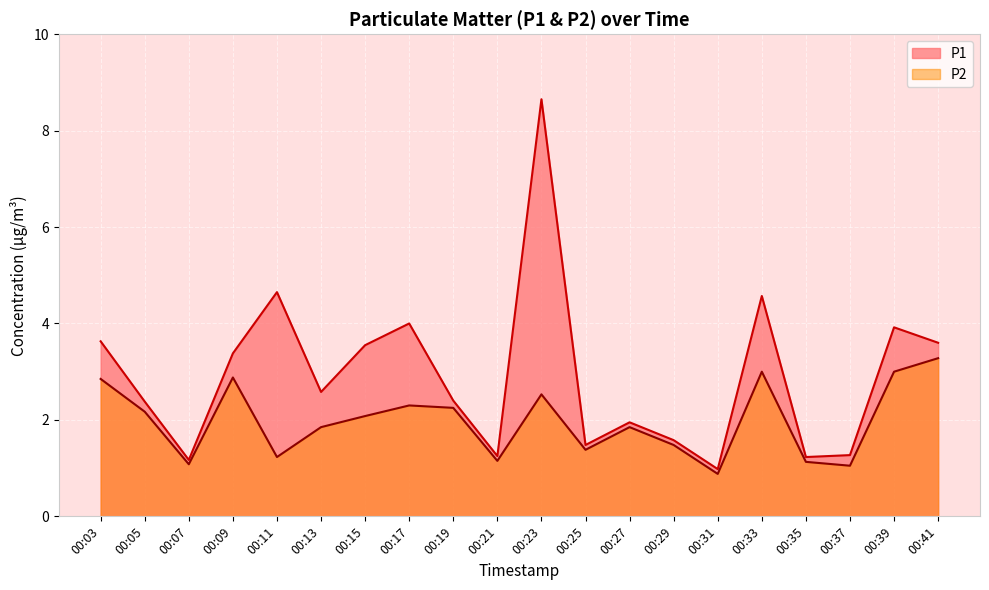

True or false: P1 and P2 cross at least once.

False